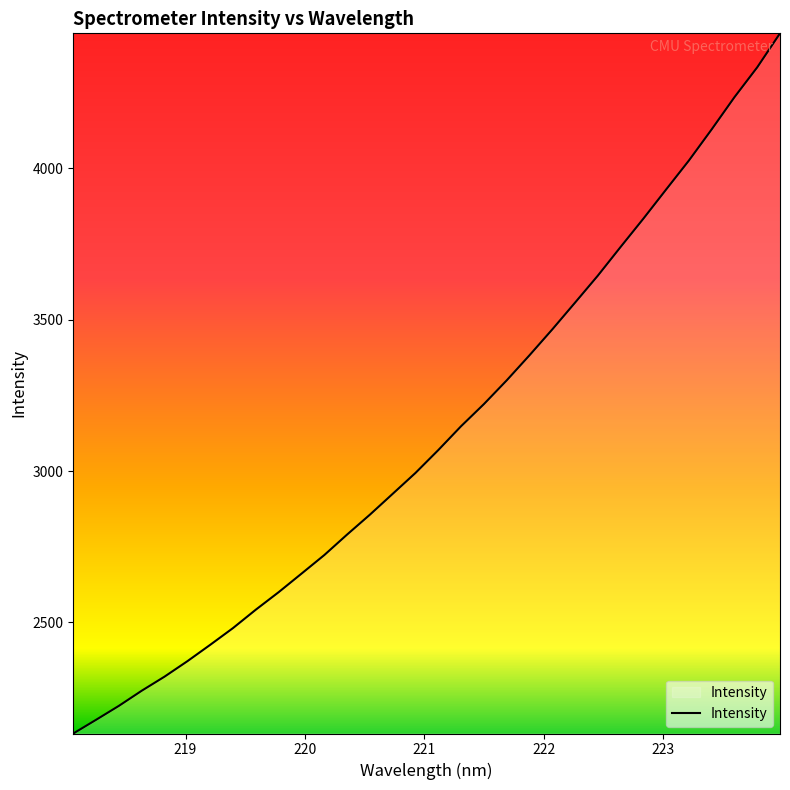

What is the maximum value shown in the chart?

4446.1